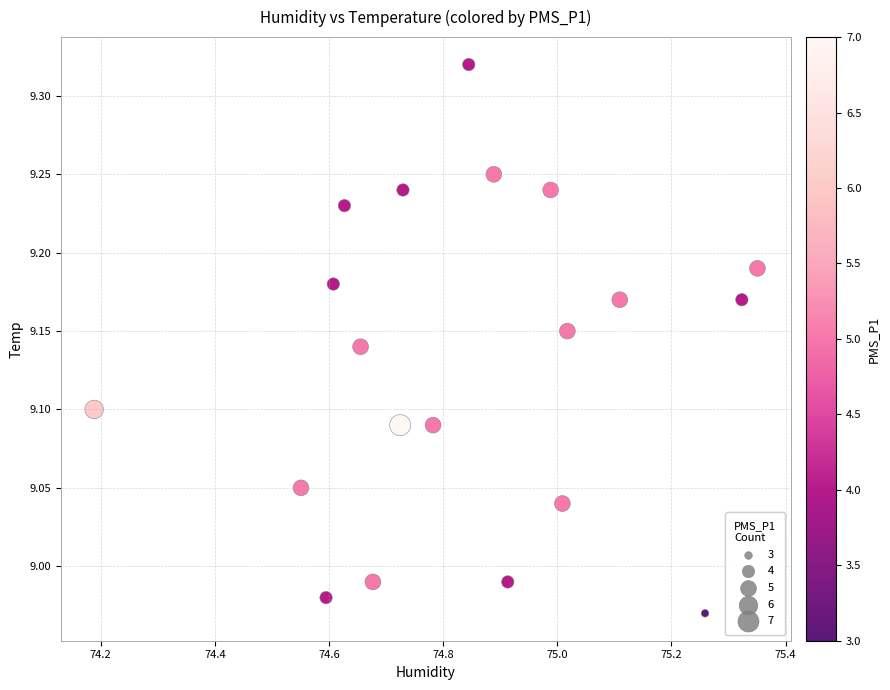

What is the range of X values (max minus min)?

1.2